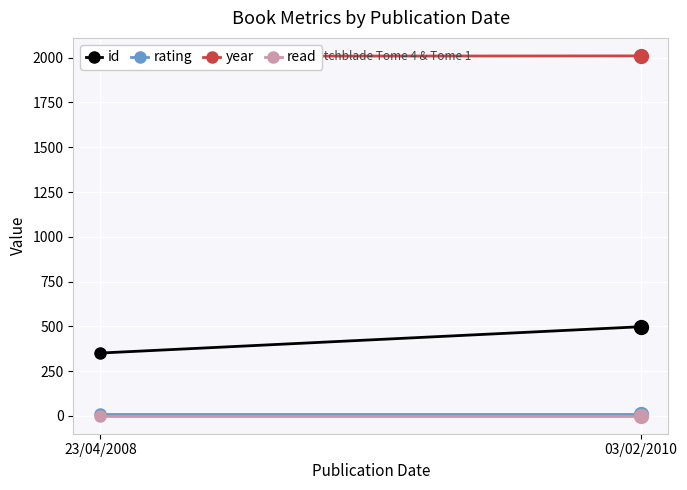

The year series shows 1045 at 23/04/2008. True or false?

False